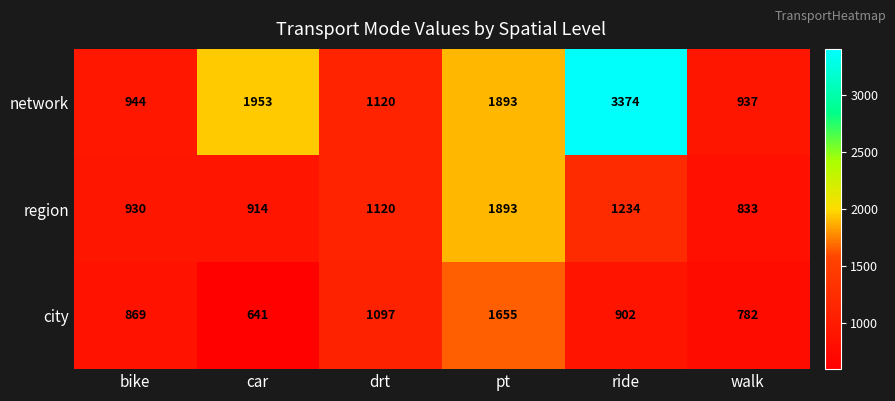

How many series are shown in this chart?

3